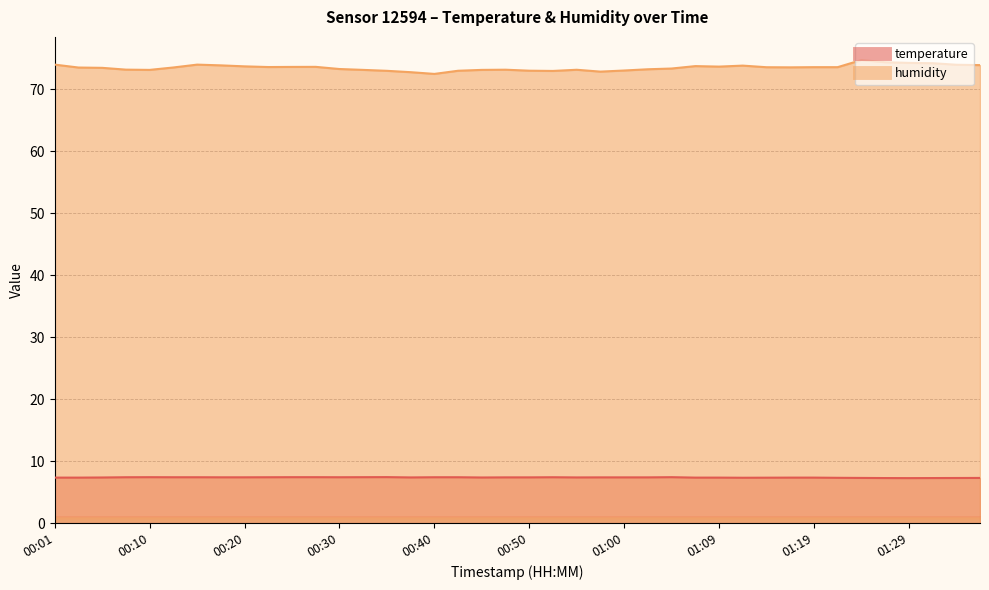

Between 00:05 and 01:02, which series saw the biggest shift?

humidity